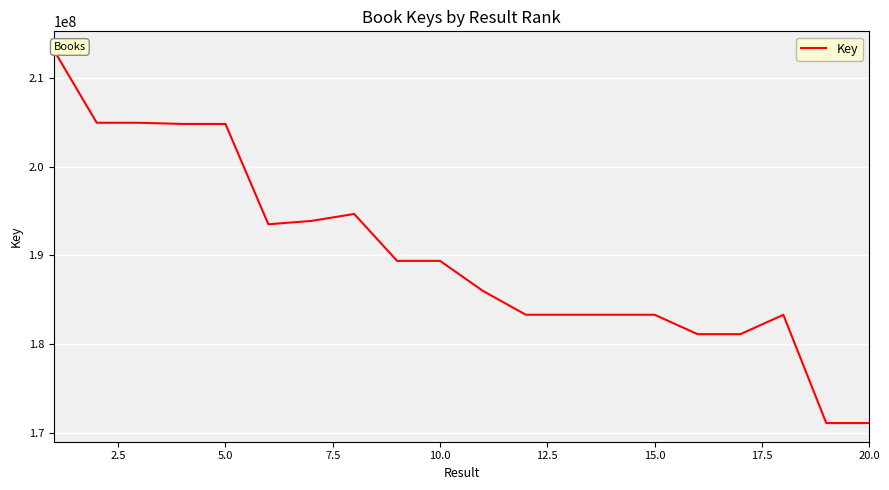

What is the greatest value displayed?

213124529